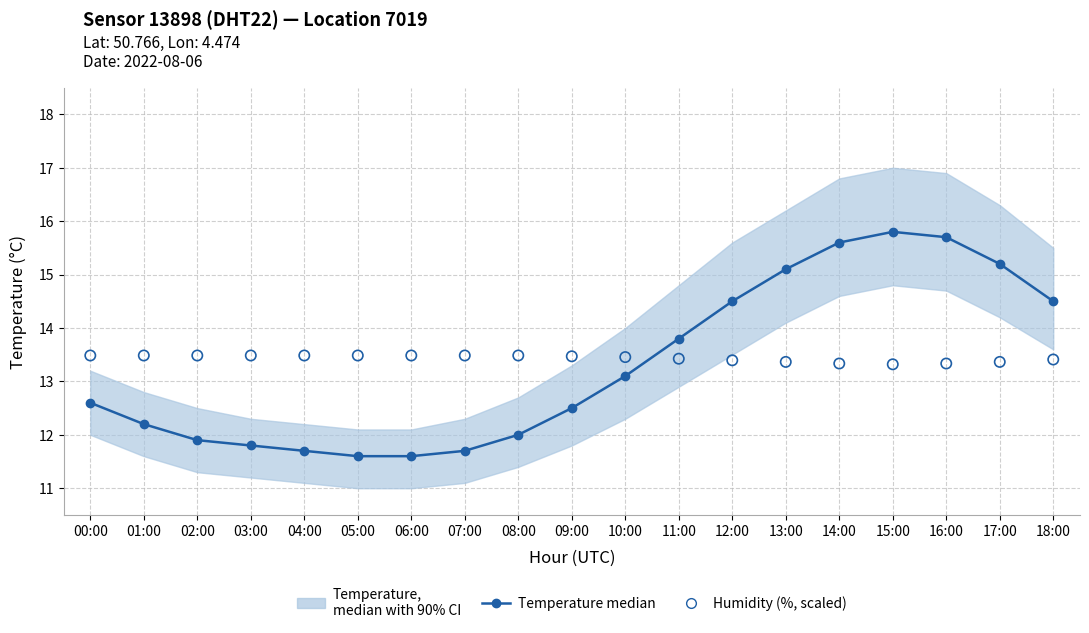

At how many categories does at least one series exceed 15?

5